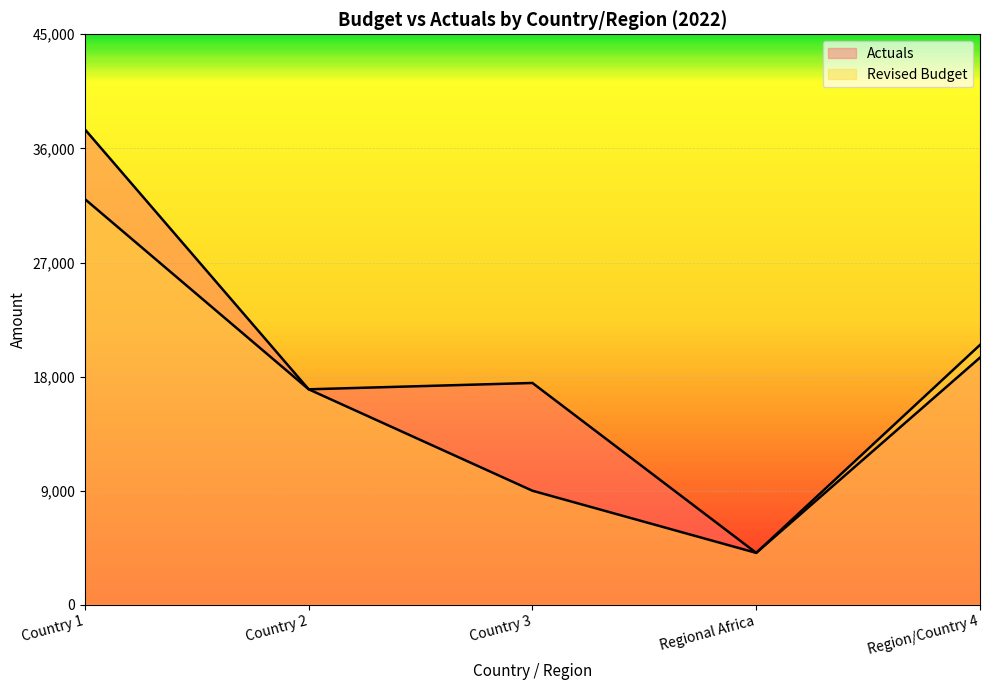

Reading right to left, list all the values displayed in this chart.

Actuals: 19500	4100	17500	17000	37500
Revised Budget: 20500	4100	9000	17000	32000